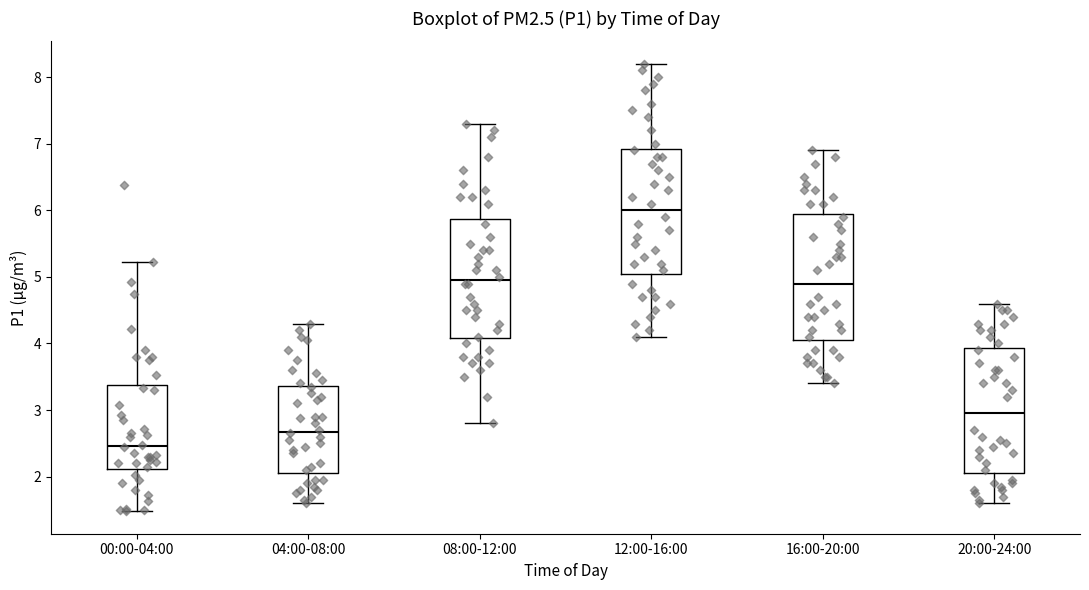

Where does the lower whisker of the box for 00:00-04:00 end on the y-axis? The values are not printed on the chart, so give them approximately, as read against the axis.

1.5